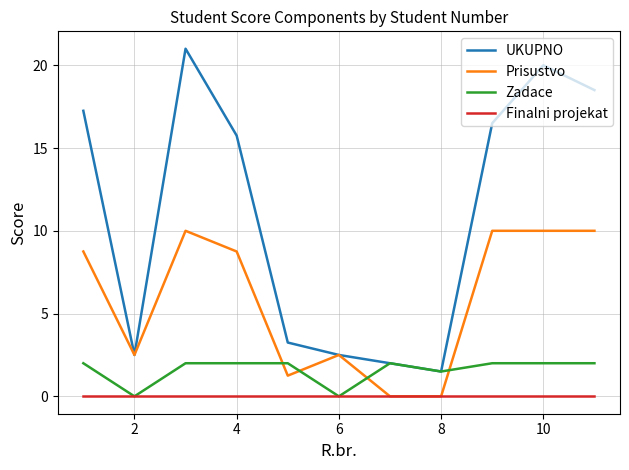

Which series has the widest spread of values?

UKUPNO